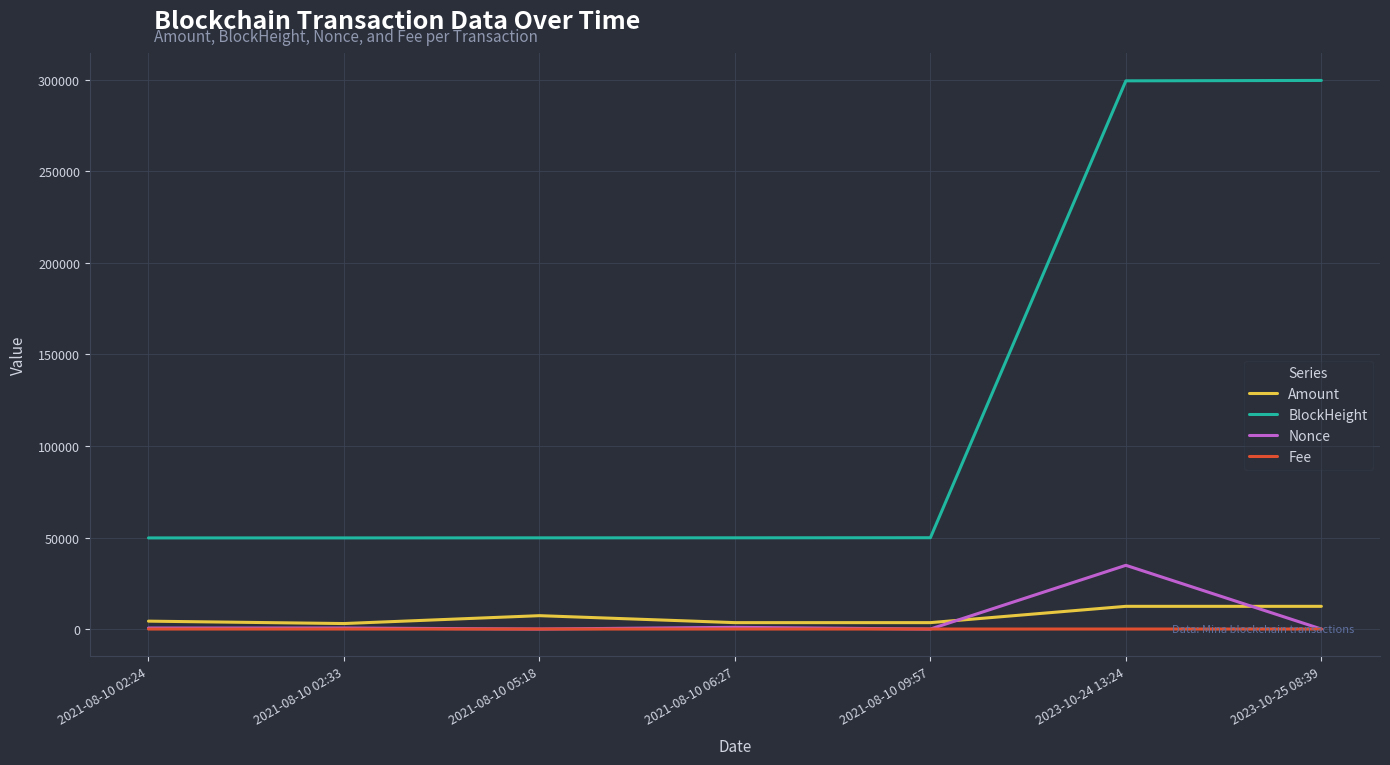

What is the difference between the BlockHeight values at 2021-08-10 02:33 and 2023-10-25 08:39?

249894.0